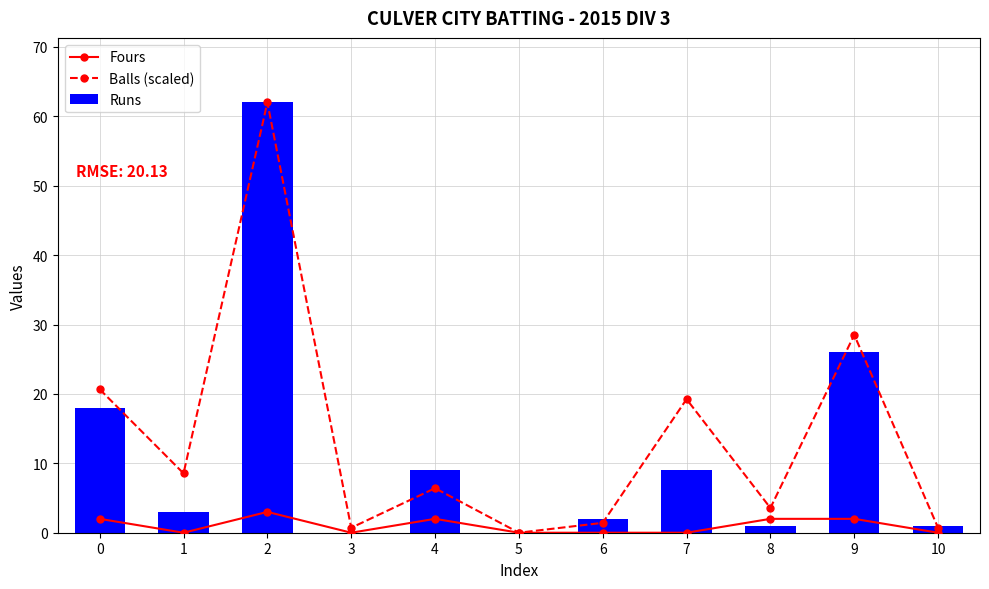

Rank the categories by Fours value from lowest to highest.

1, 3, 5, 6, 7, 10, 0, 4, 8, 9, 2